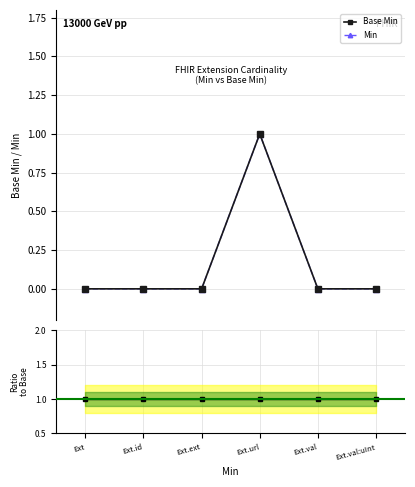

Is it true that Min equals 0 at Ext.id?

False